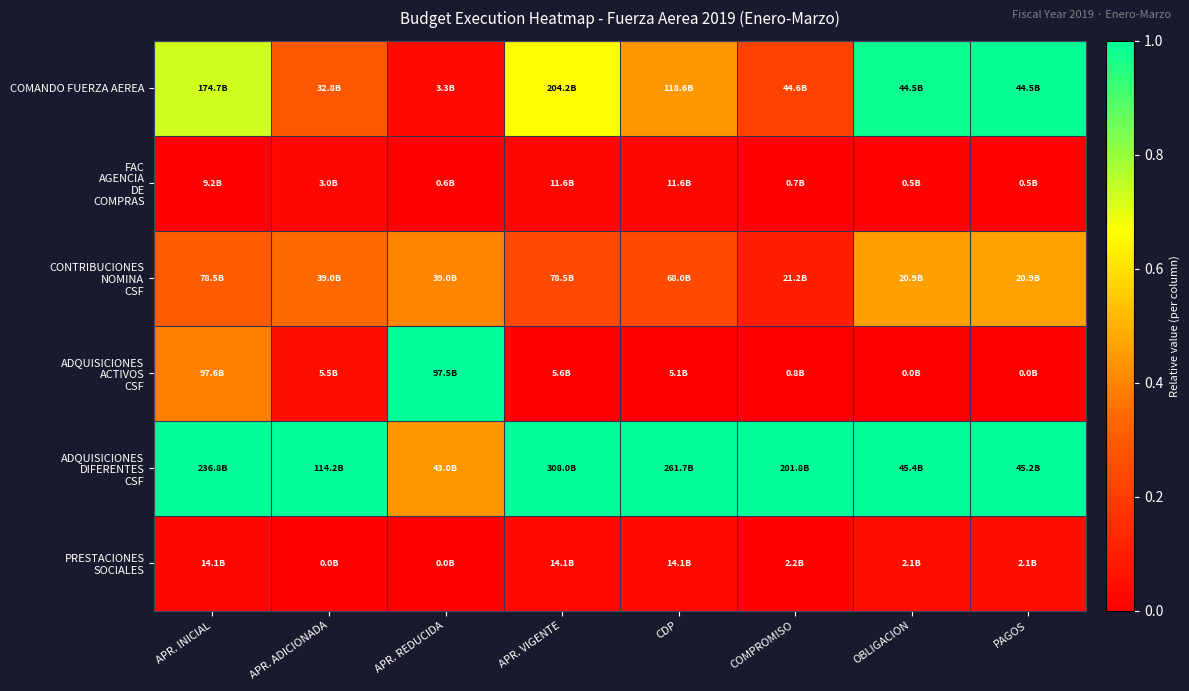

At PAGOS, list the series in order from smallest to largest.

ADQUISICIONES ACTIVOS CSF, FAC AGENCIA DE COMPRAS, PRESTACIONES SOCIALES, CONTRIBUCIONES NOMINA CSF, COMANDO FUERZA AEREA, ADQUISICIONES DIFERENTES CSF